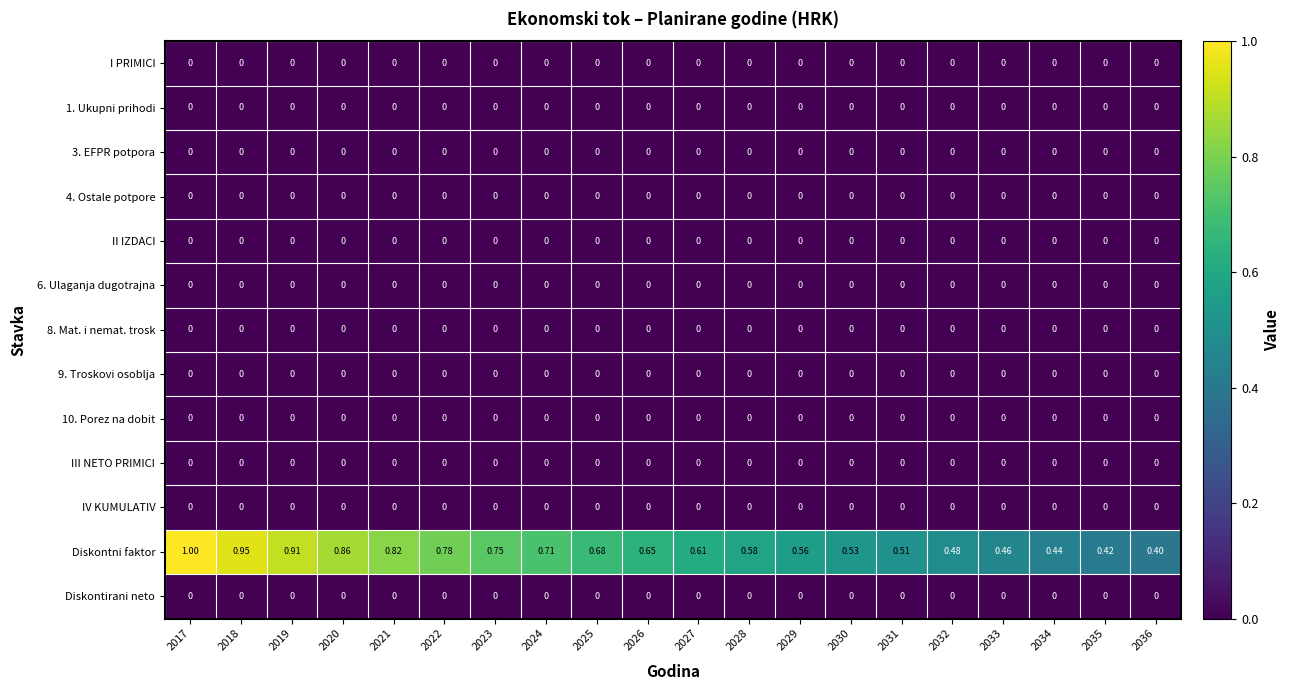

Which series has the largest total across all categories?

Diskontni faktor